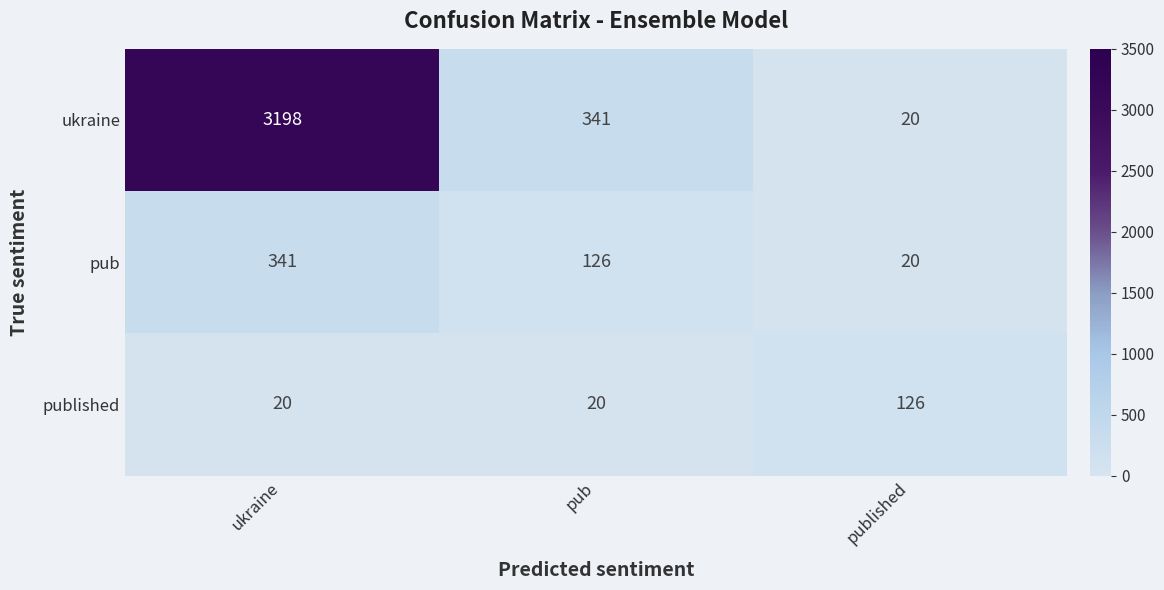

The value of pub at published is 20. True or false?

True